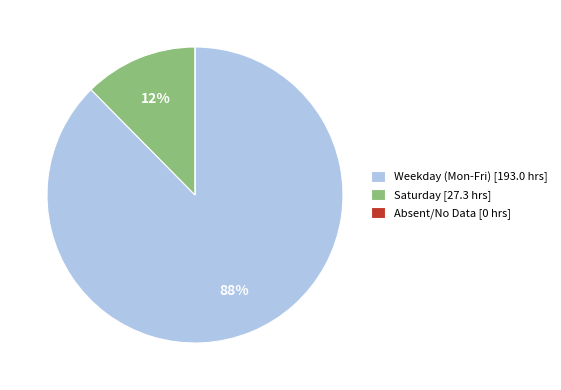

Which category has the biggest portion of the pie?

Weekday (Mon-Fri) [193.0 hrs]